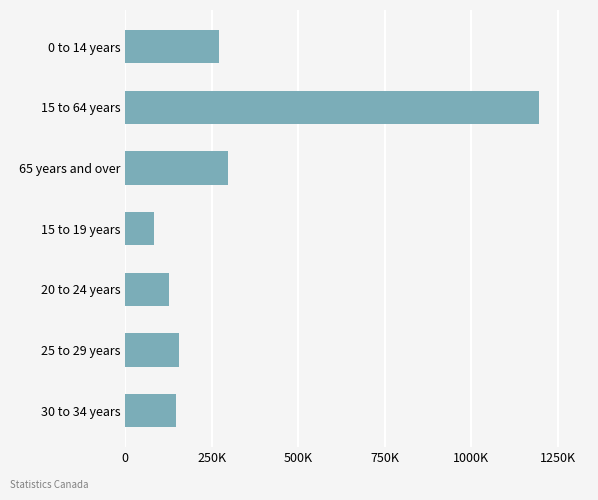

Are the bars horizontal?

Yes